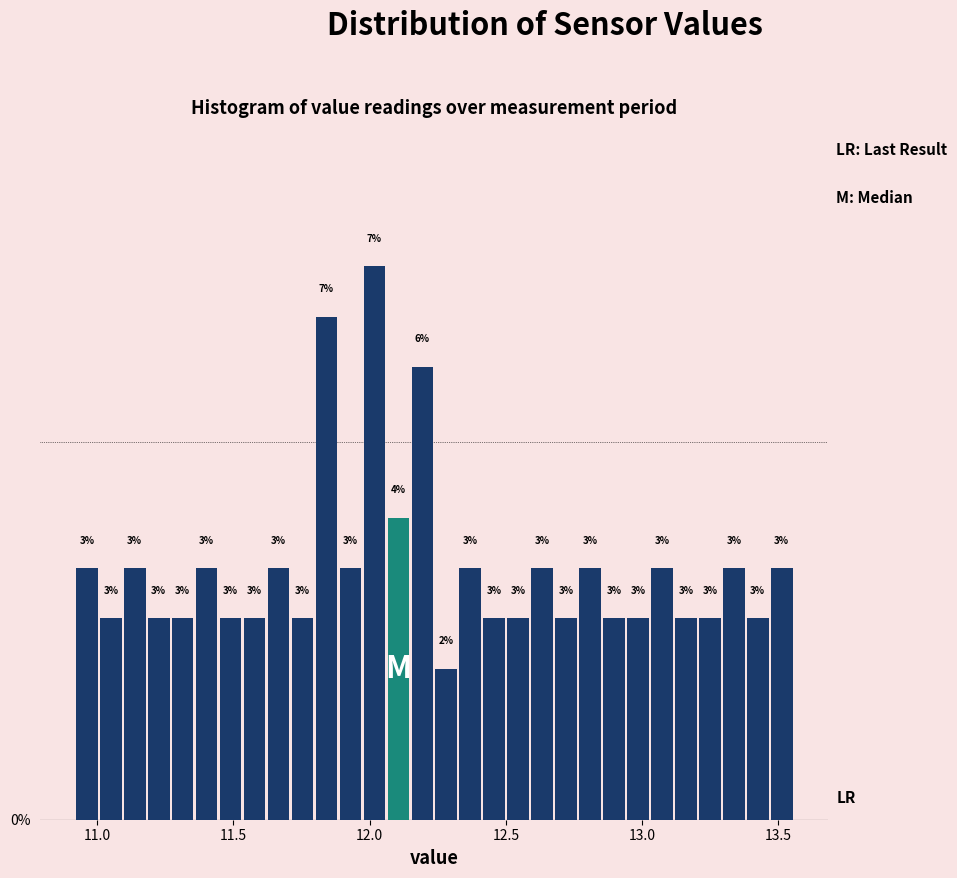

Read against the x-axis, roughly where is the centre of the tallest bar?

12.00